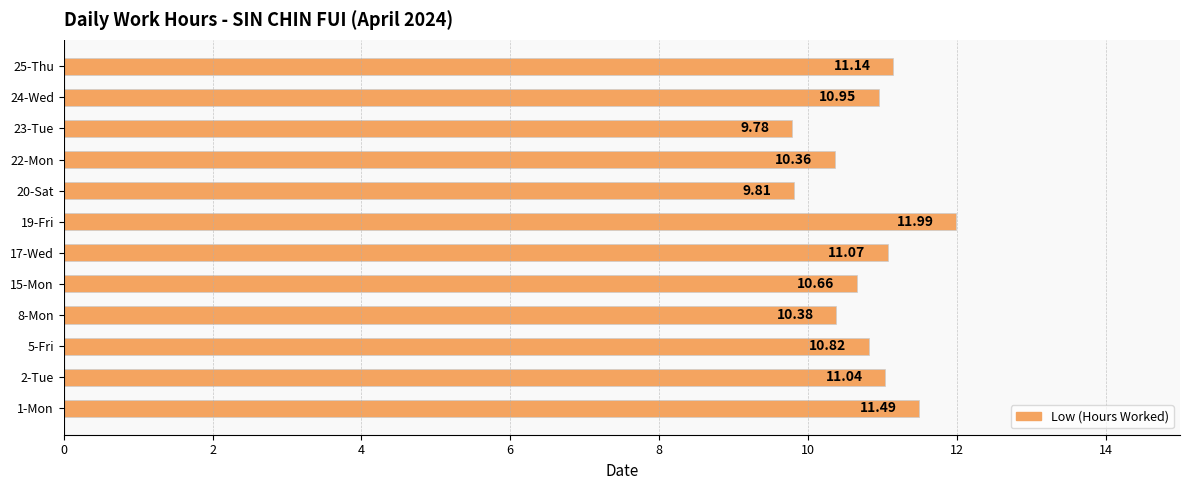

What is the difference between the second highest and minimum values?

1.7